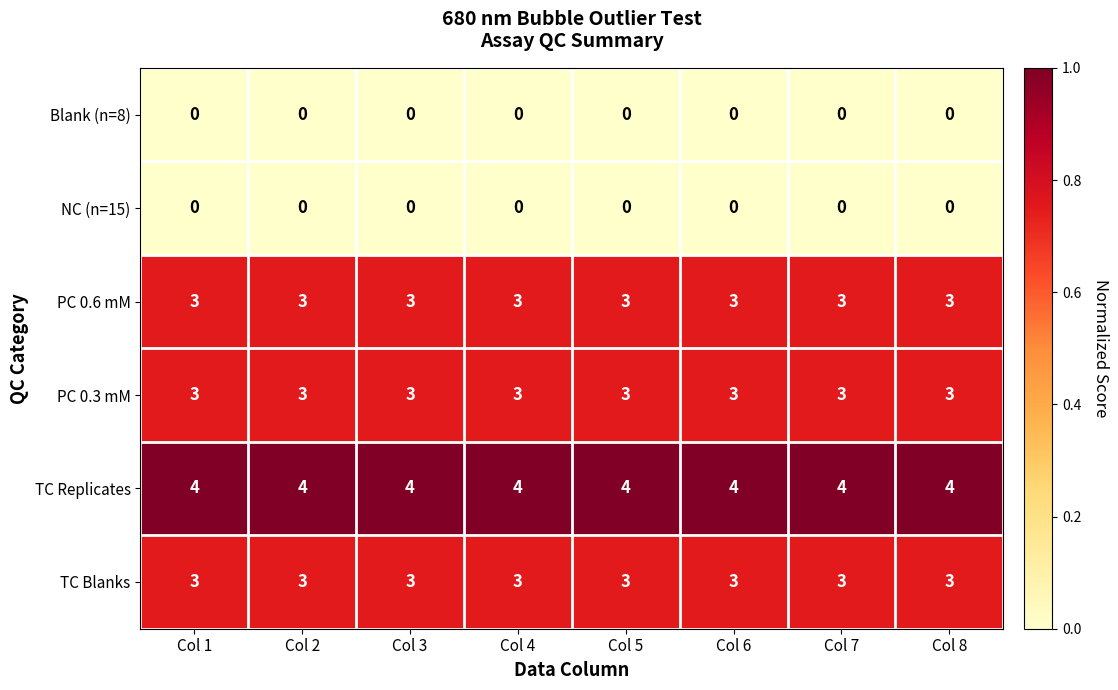

How many series are shown in this chart?

6